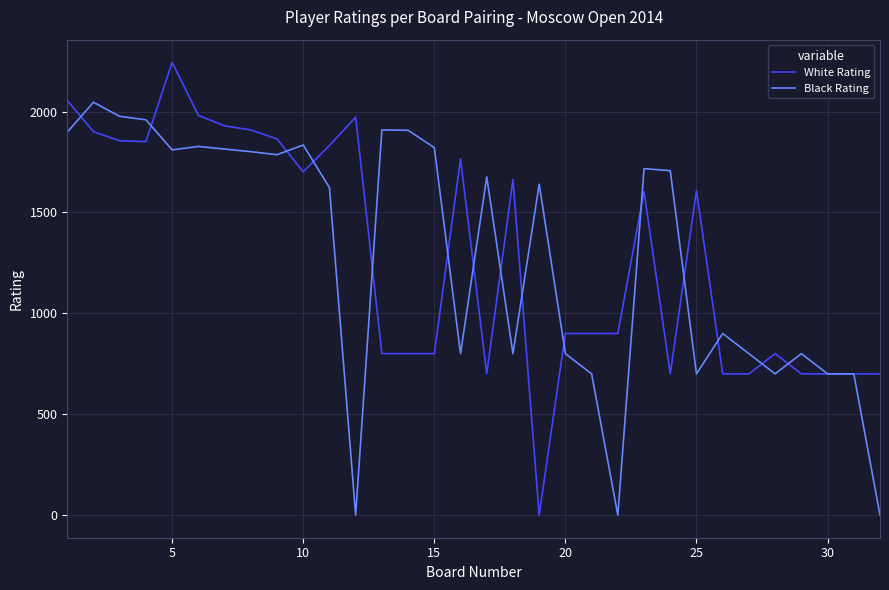

Which series has the largest range (max minus min)?

White Rating